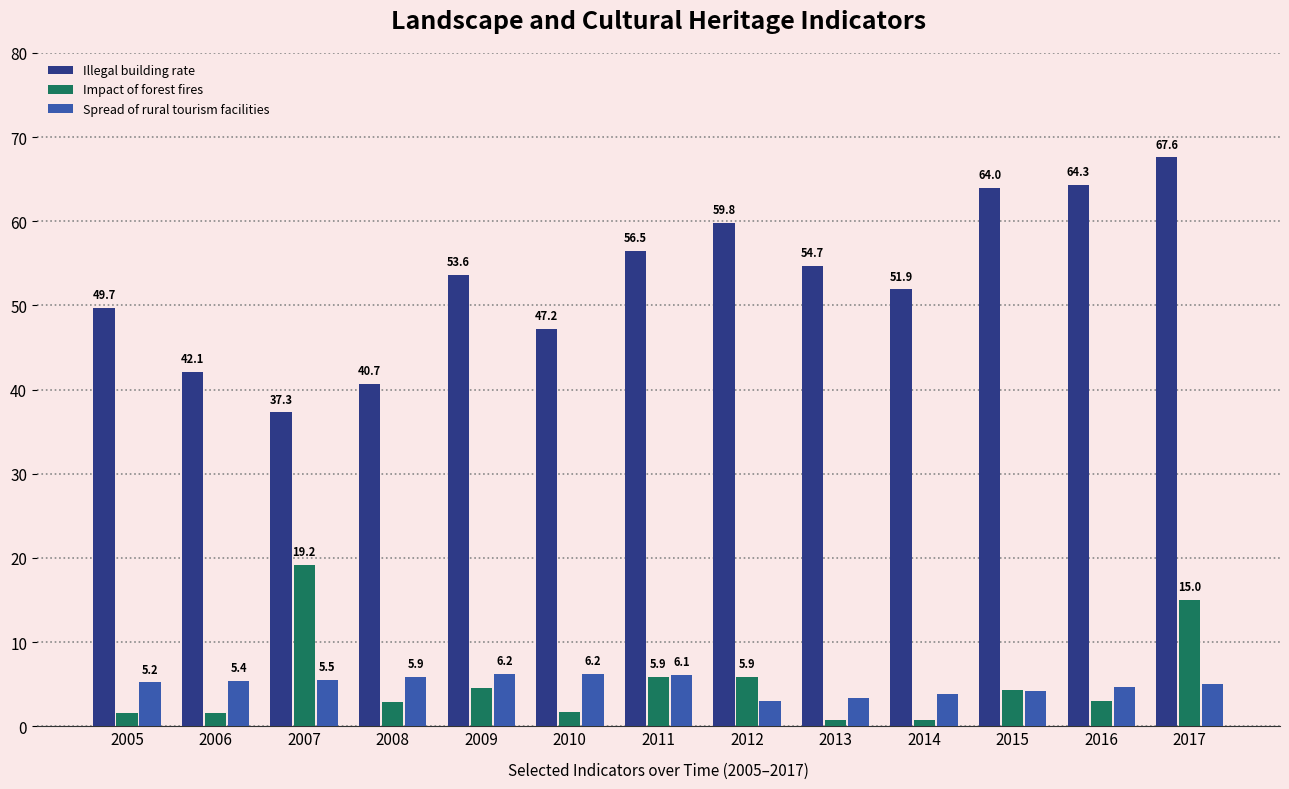

What are all the series names shown in the legend?

Illegal building rate, Impact of forest fires, Spread of rural tourism facilities